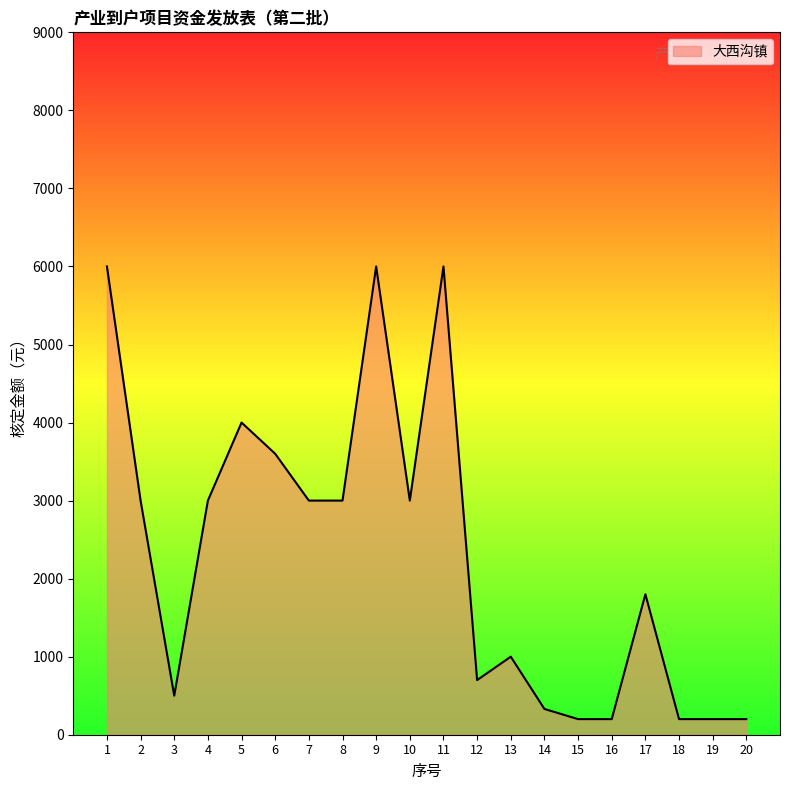

Reading left to right, extract all data points from this chart.

1=6000	2=3000	3=500	4=3000	5=4000	6=3600	7=3000	8=3000	9=6000	10=3000	11=6000	12=700	13=1000	14=330	15=200	16=200	17=1800	18=200	19=200	20=200